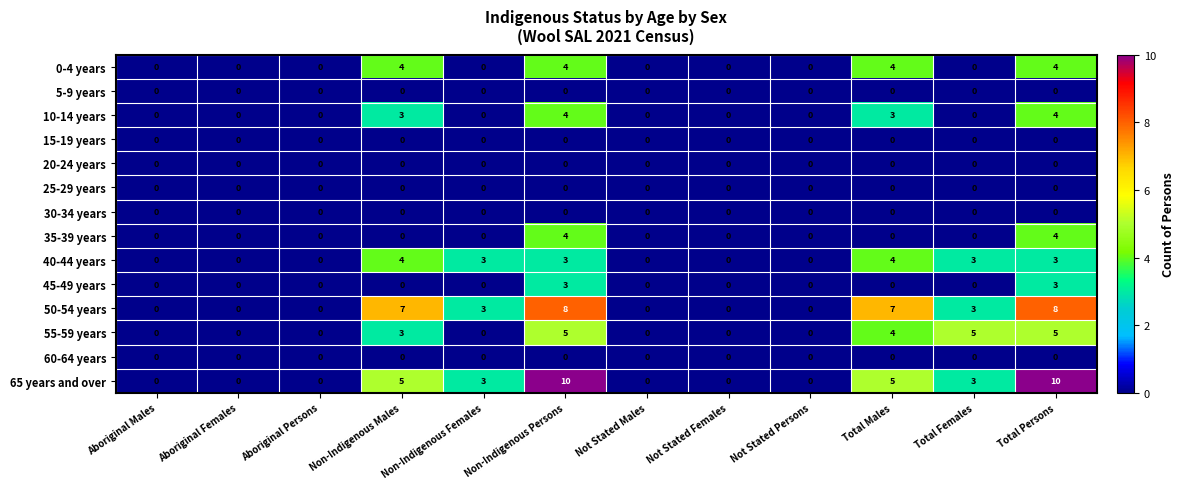

The value of 55-59 years at Total Females is 1. True or false?

False